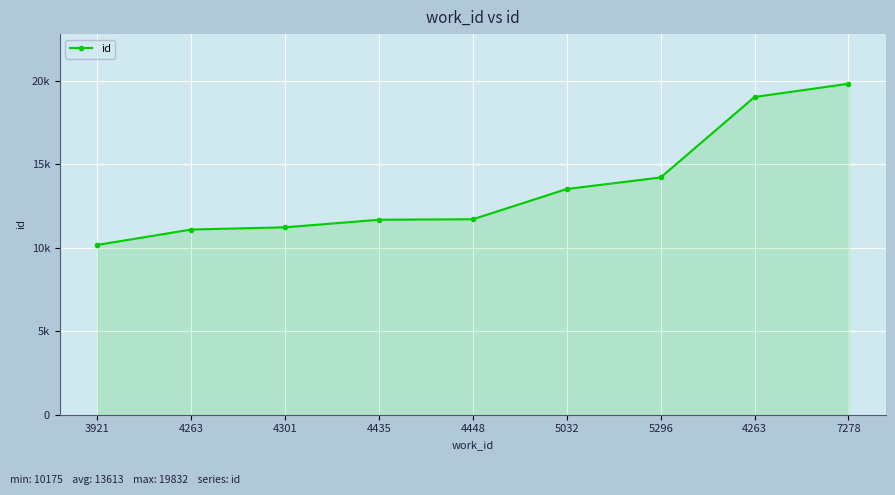

Does the chart have visible grid lines?

Yes